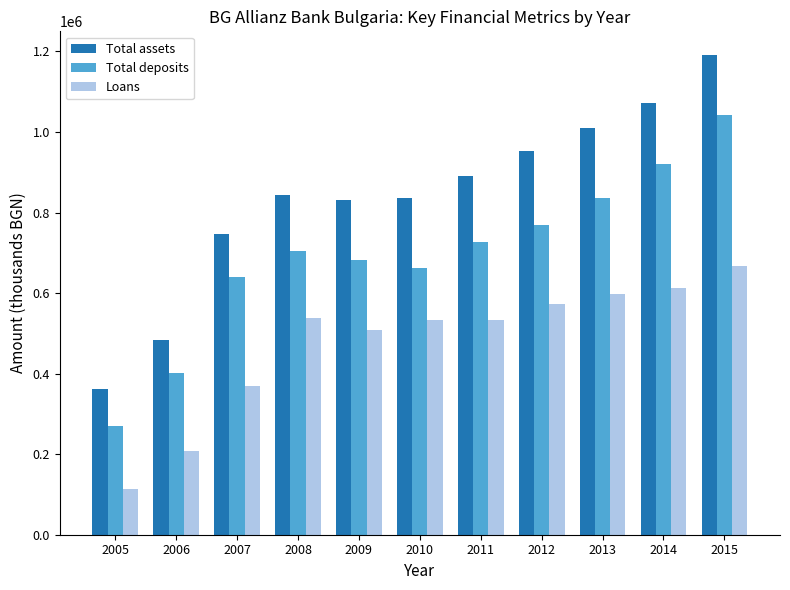

What are all the series names shown in the legend?

Total assets, Total deposits, Loans